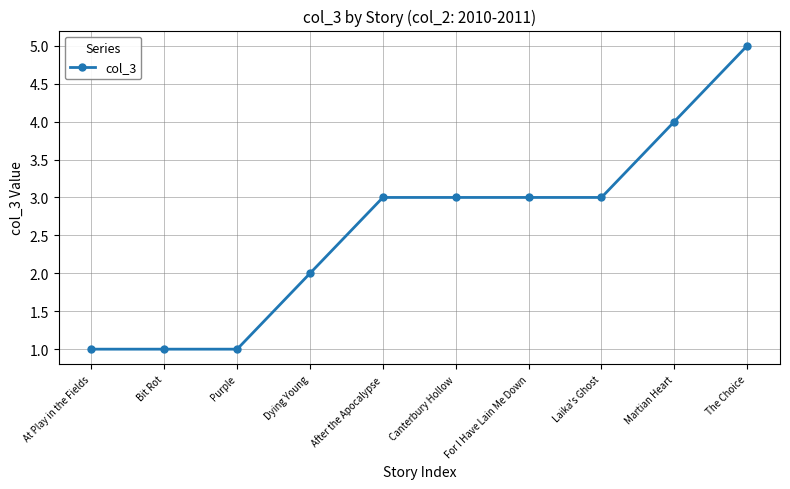

What is the sum of all values?

26